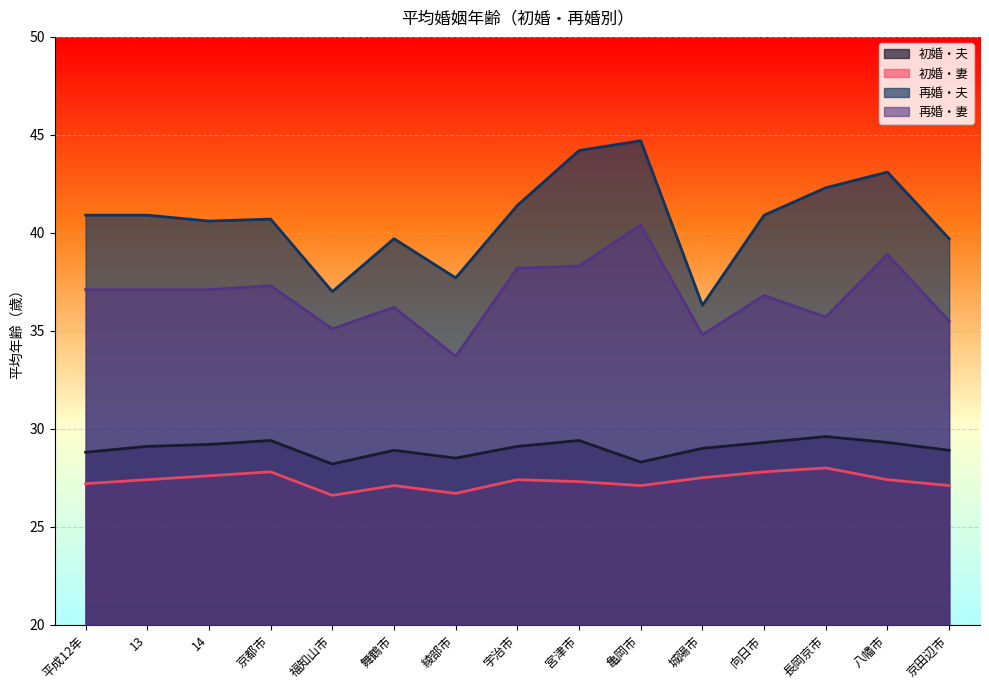

What are all the series names shown in the legend?

初婚・夫, 初婚・妻, 再婚・夫, 再婚・妻